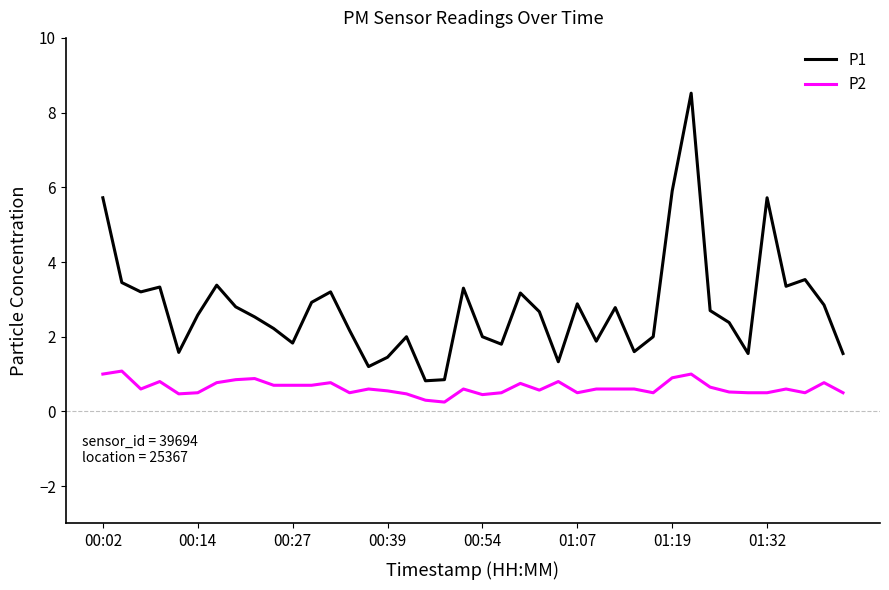

Which series has the largest total across all categories?

P1